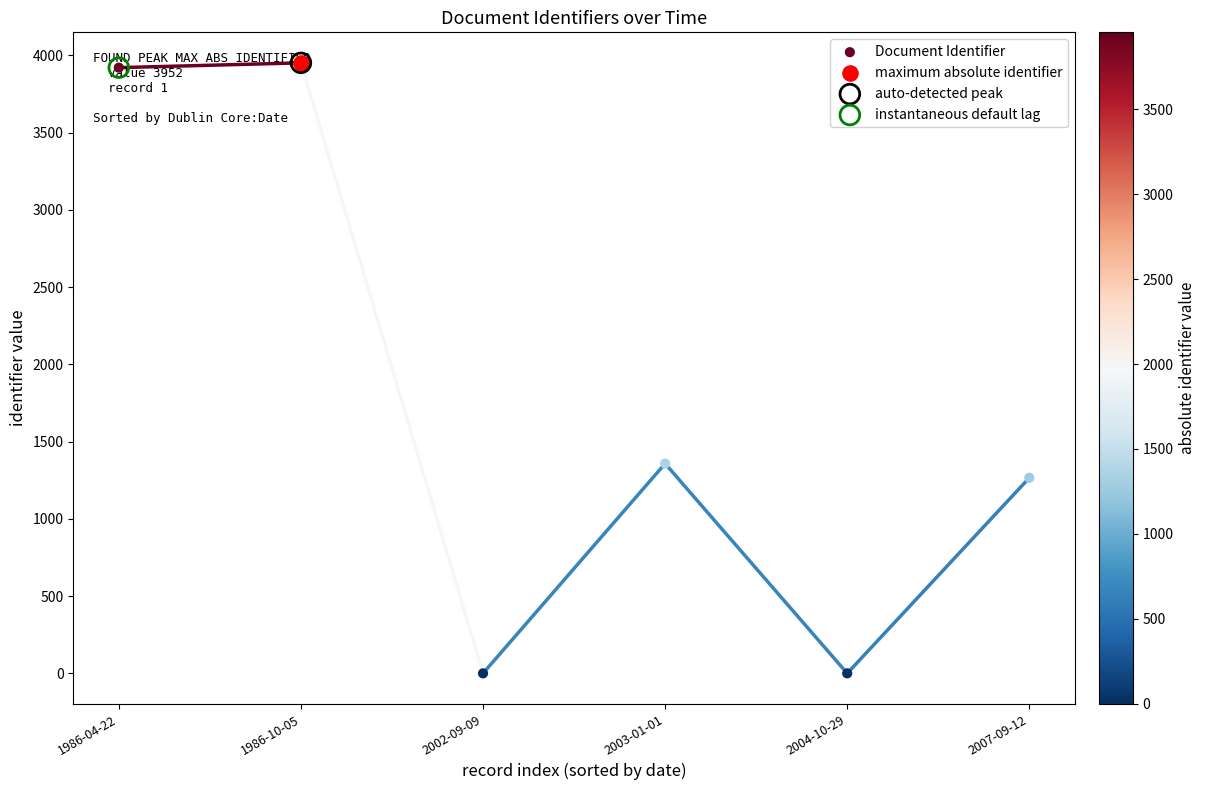

What is the change in value from 2002-09-09 to 2007-09-12?

+1266